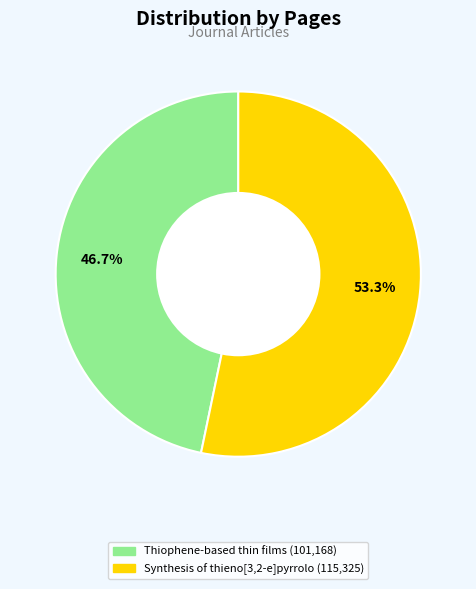

To the nearest percent, what portion does Synthesis of thieno[3,2-e]pyrrolo represent?

53%